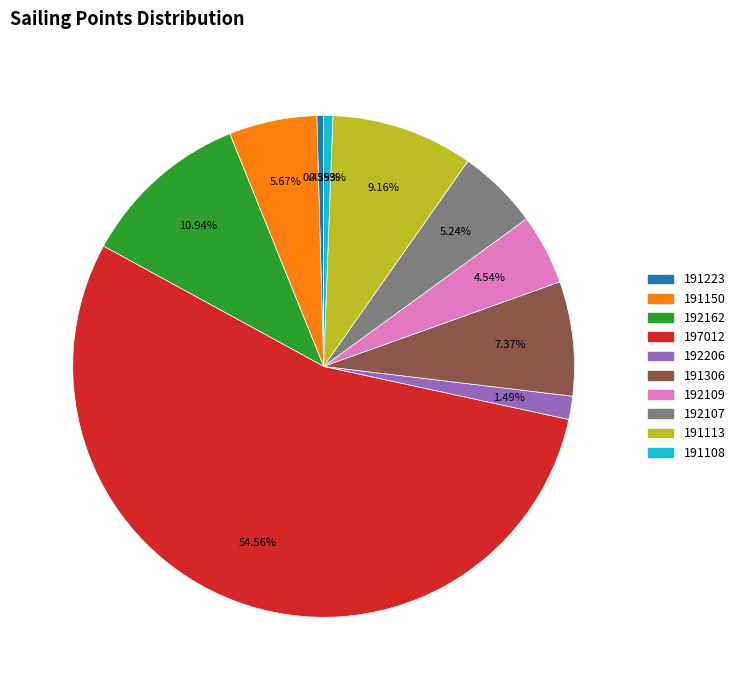

Is 197012 the majority of the pie?

Yes